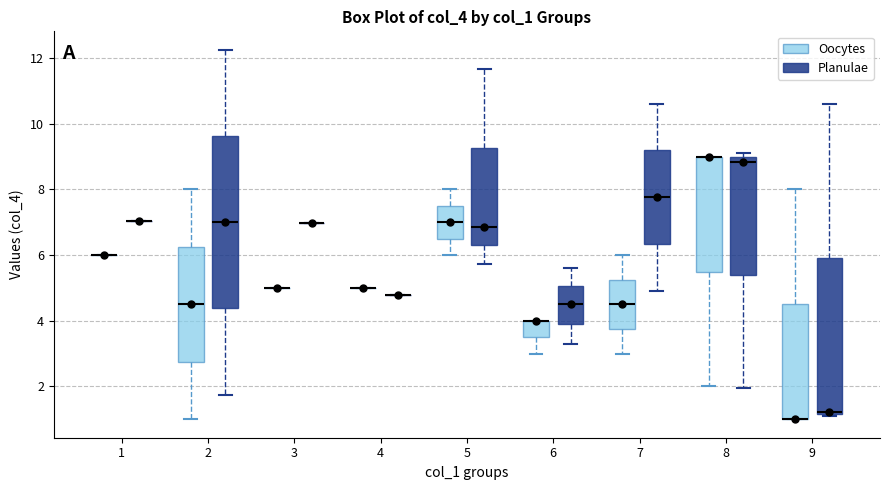

Where does the upper whisker of the box for 9 (Oocytes) end on the y-axis? The values are not printed on the chart, so give them approximately, as read against the axis.

8.0